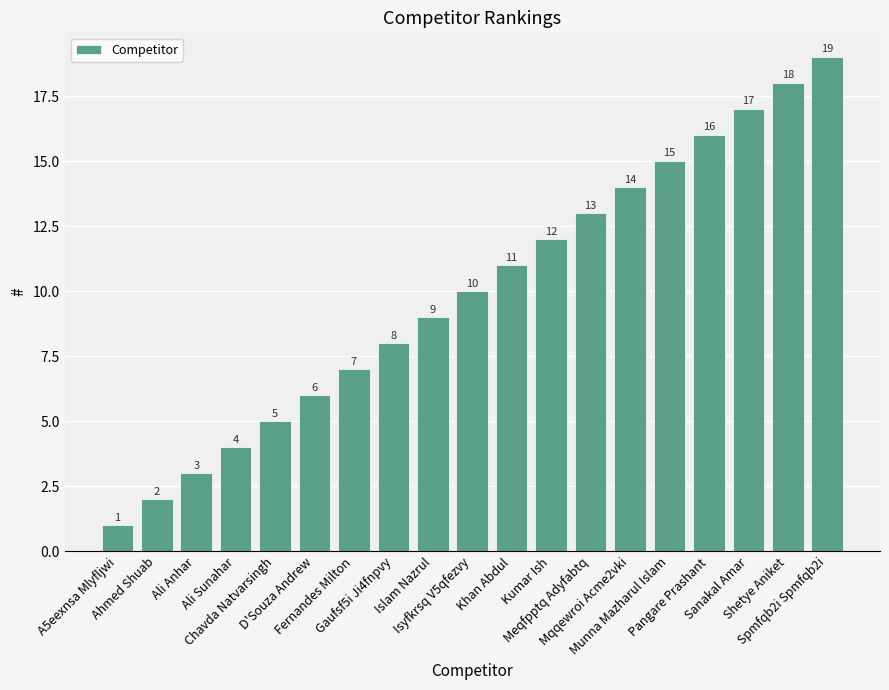

Does the chart contain stacked bars?

No